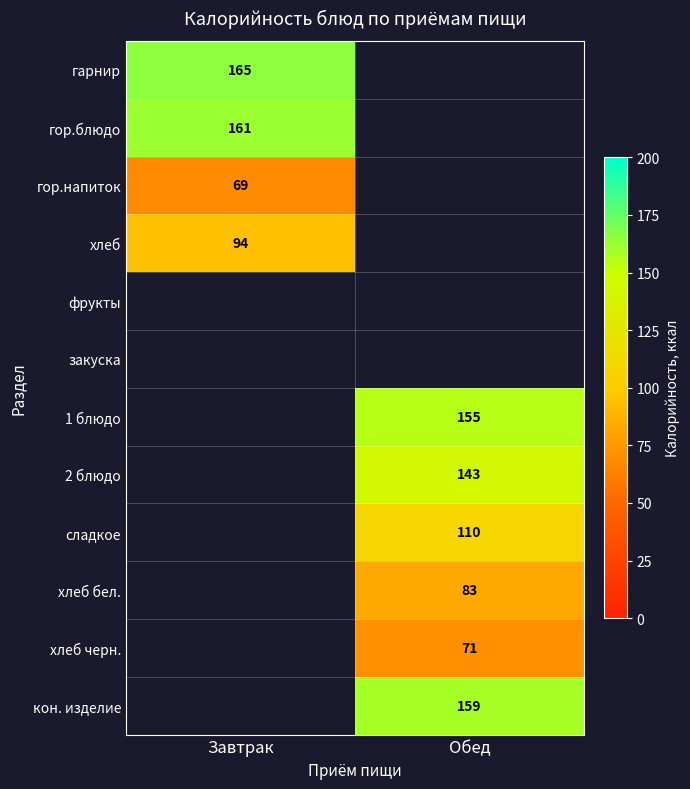

At which category does the chart reach its minimum across all series?

Завтрак